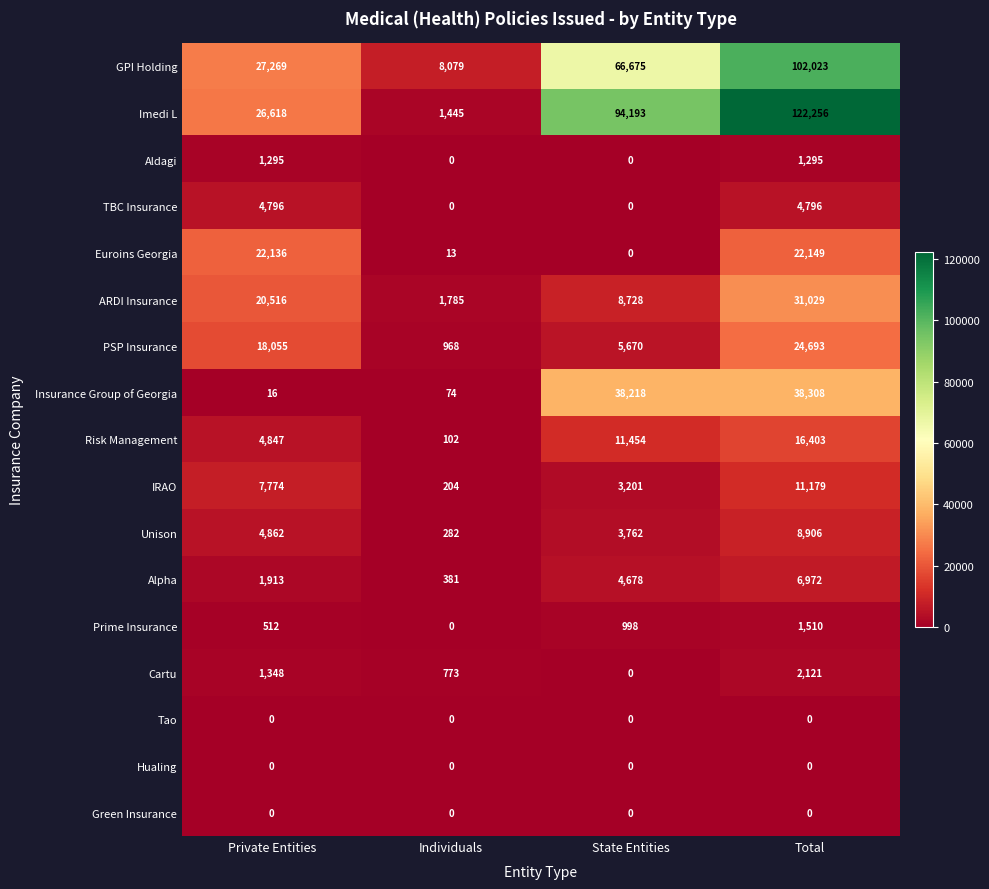

The value of Euroins Georgia at Total is 36509. True or false?

False